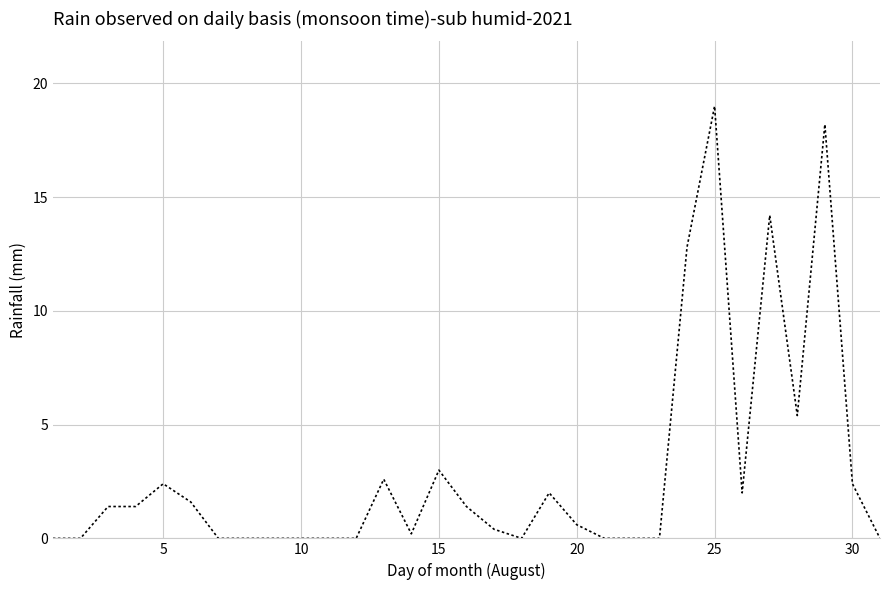

What is the maximum value shown in the chart?

19.0